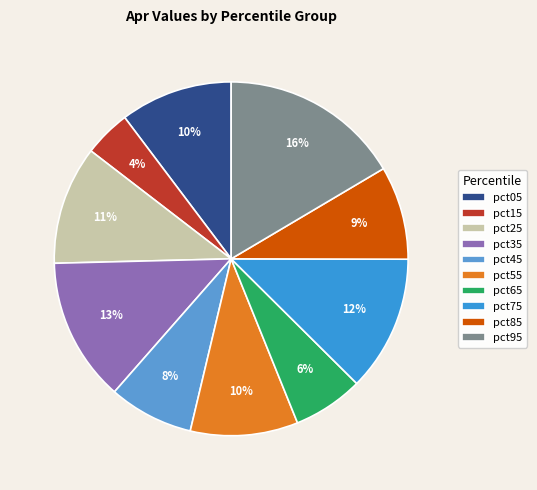

To the nearest percent, what percentage of the pie is pct55?

10%